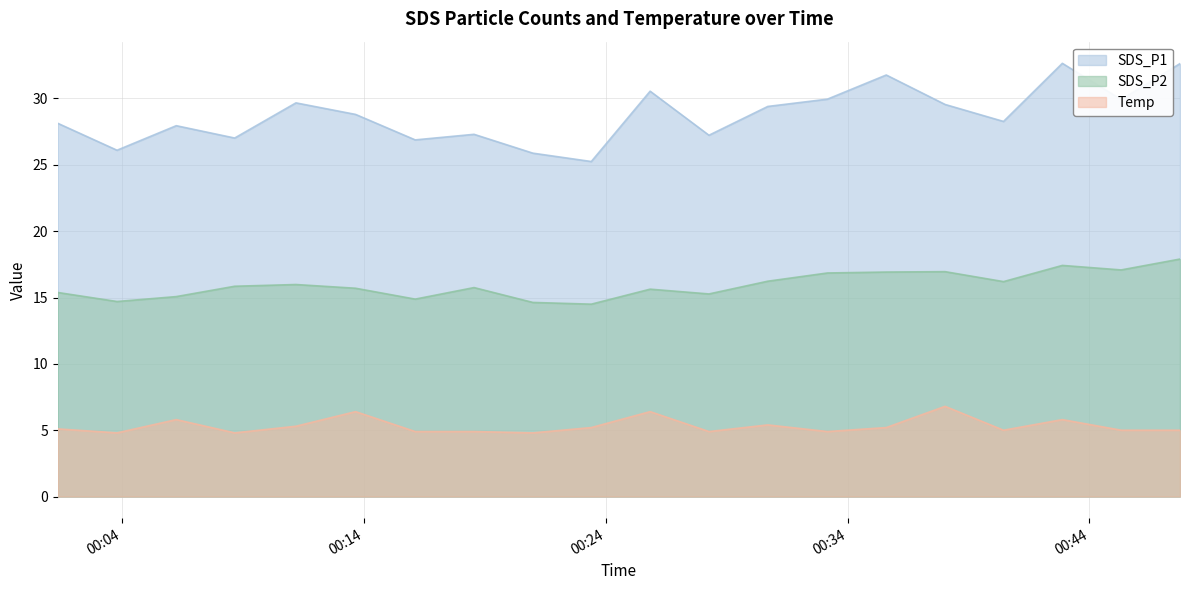

What is the difference between the maximum and second lowest values in the SDS_P2 series?

3.3